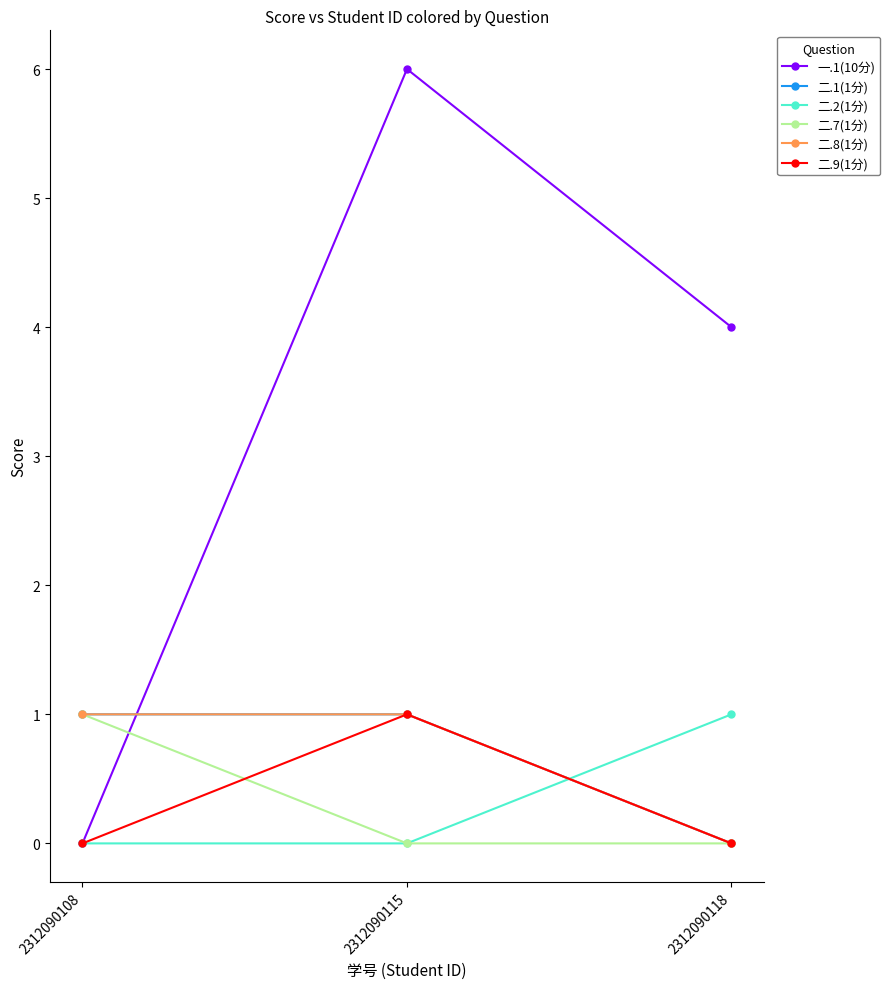

Rank the series by their maximum value, from highest to lowest.

一.1(10分), 二.1(1分), 二.2(1分), 二.7(1分), 二.8(1分), 二.9(1分)